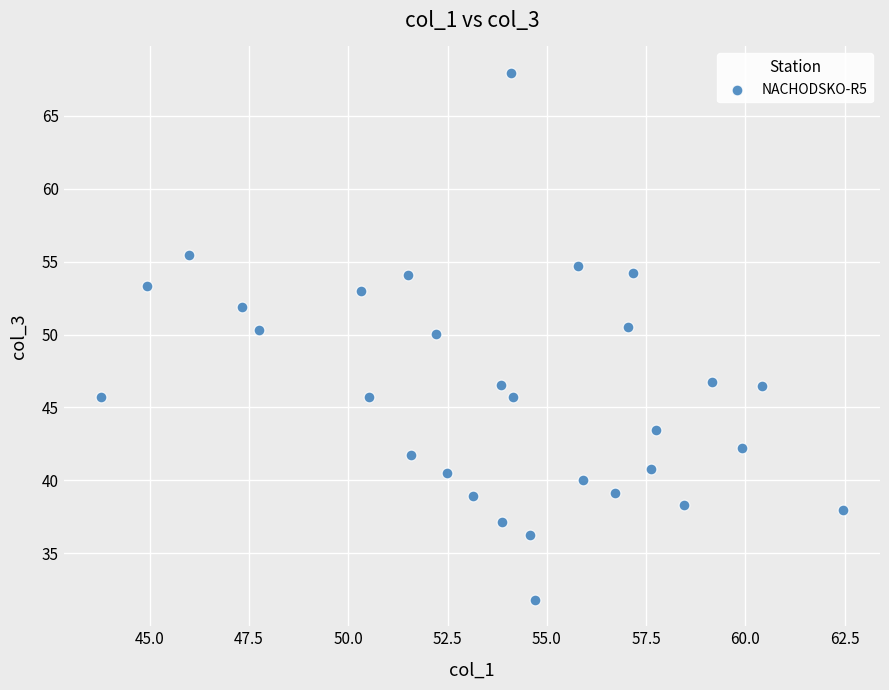

What is the range of Y values (max minus min)?

36.1